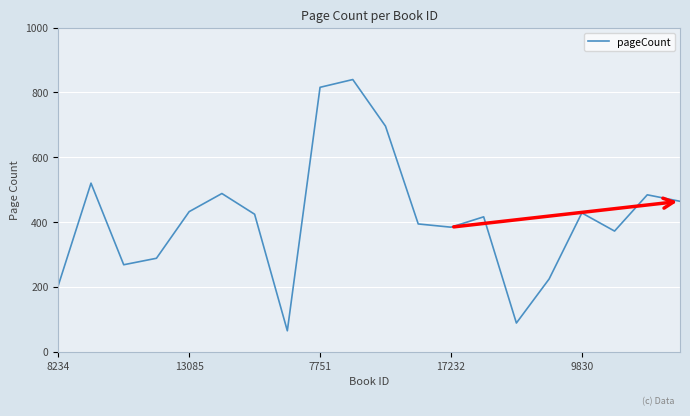

What is the difference between the maximum and minimum values?

776